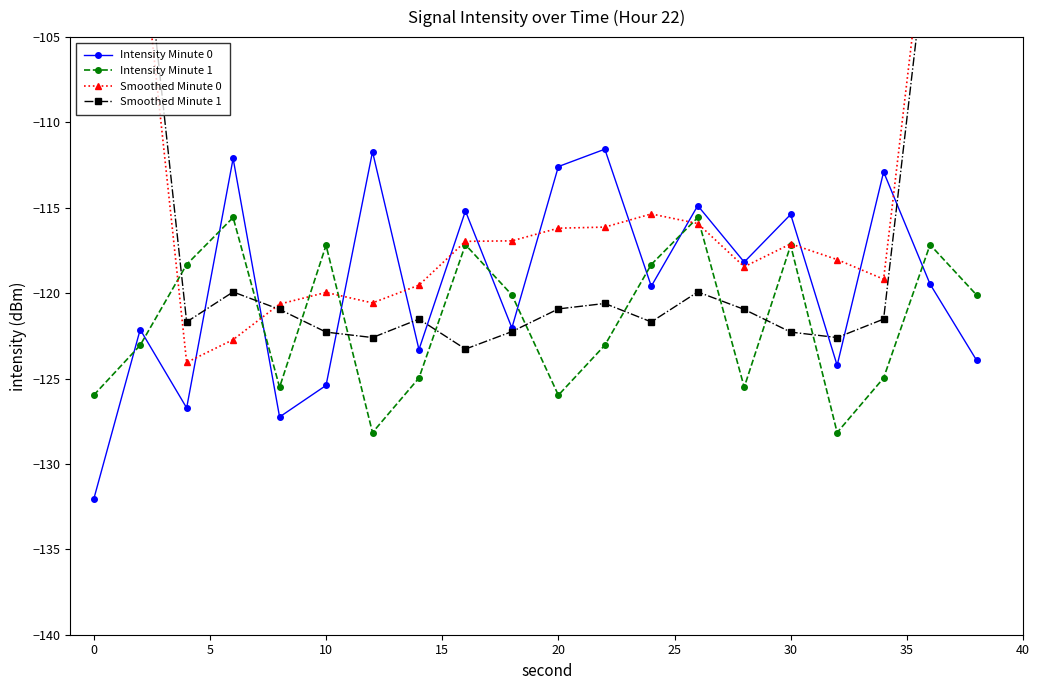

True or false: Intensity Minute 1 has more than 1 points higher than both neighbors.

True